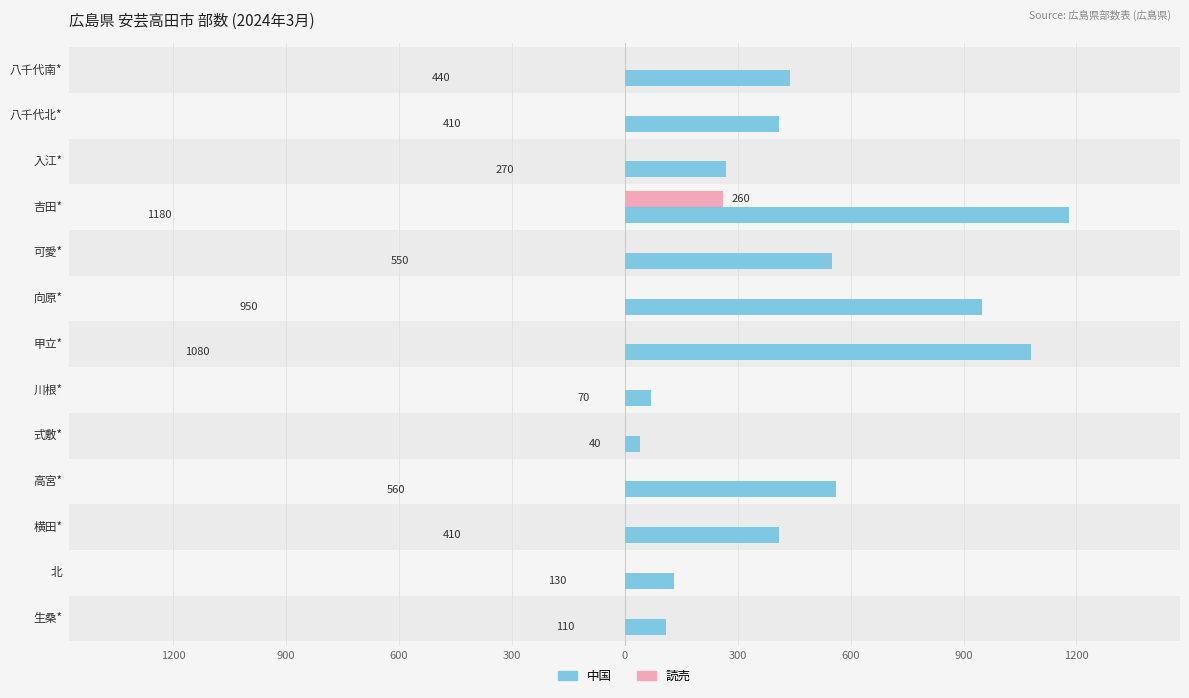

What is the total value across all series at 300?

1440